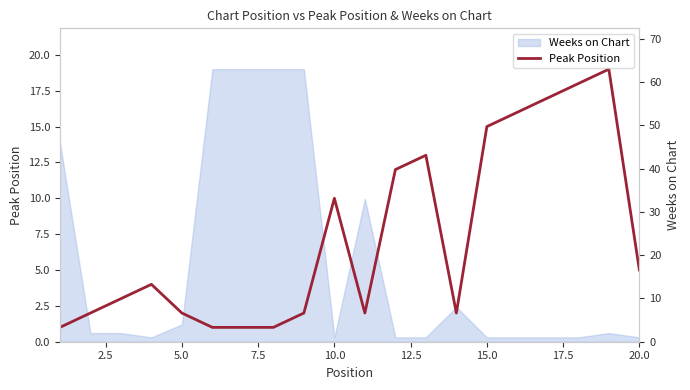

What position from the right is 7.5?

17